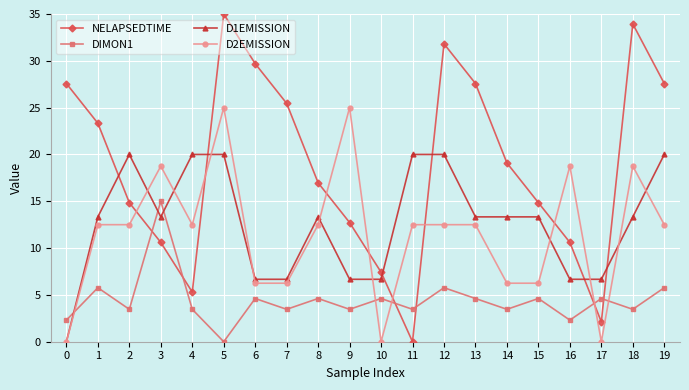

How many distinct data groups are displayed?

4